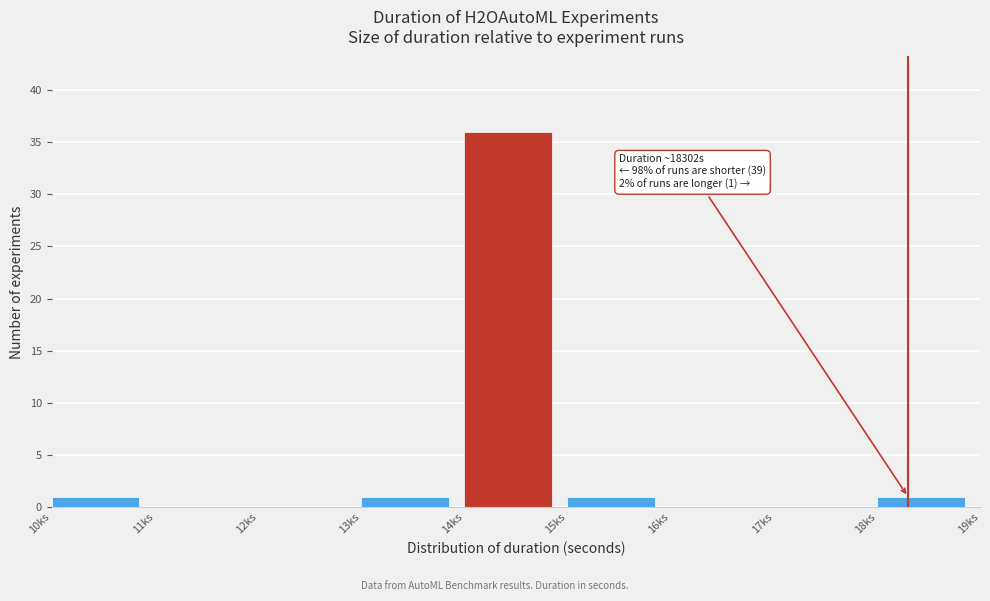

Reading left to right, transcribe all the data shown in this chart.

10ks=1	11ks=0	12ks=0	13ks=1	14ks=36	15ks=1	16ks=0	17ks=0	18ks=1